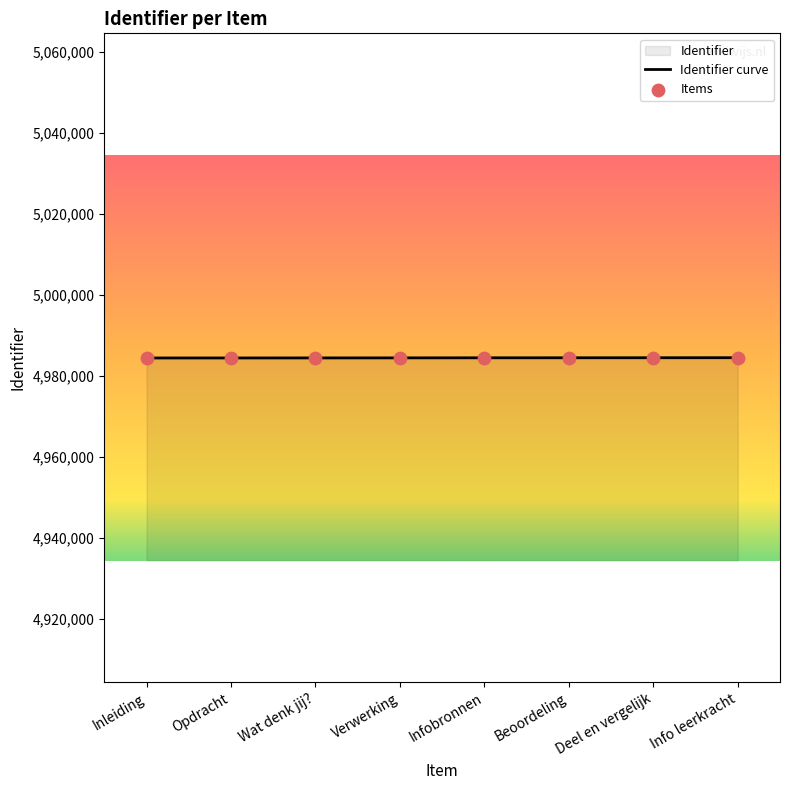

What is the total value across all series at Opdracht?

9968910